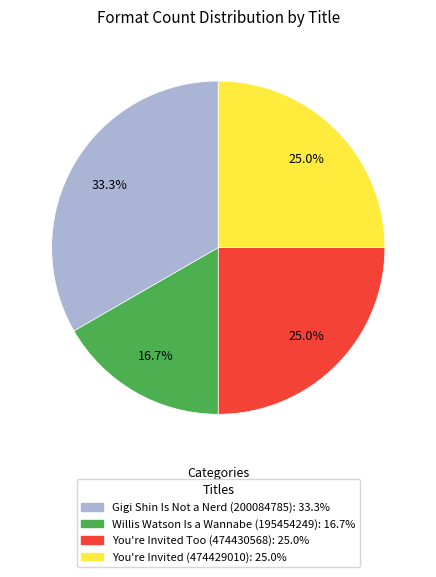

To the nearest percent, what is the combined percentage of You're Invited (474429010) and You're Invited Too (474430568)?

50%